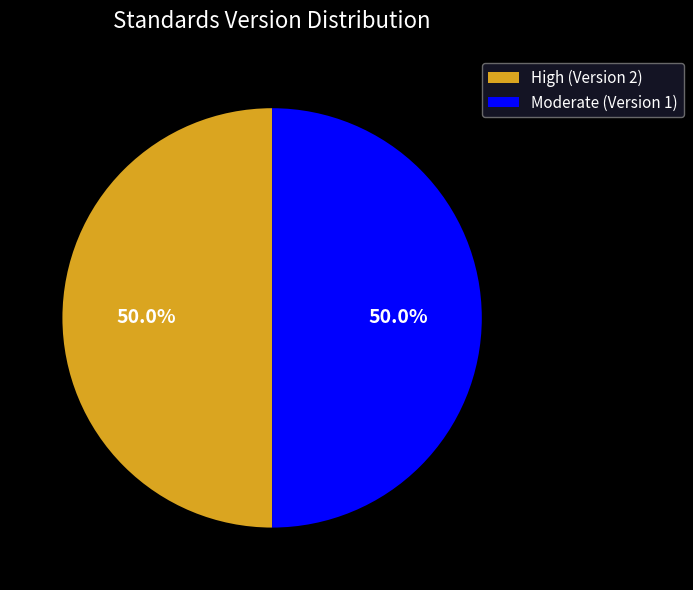

To the nearest percent, what is the average slice percentage?

50%